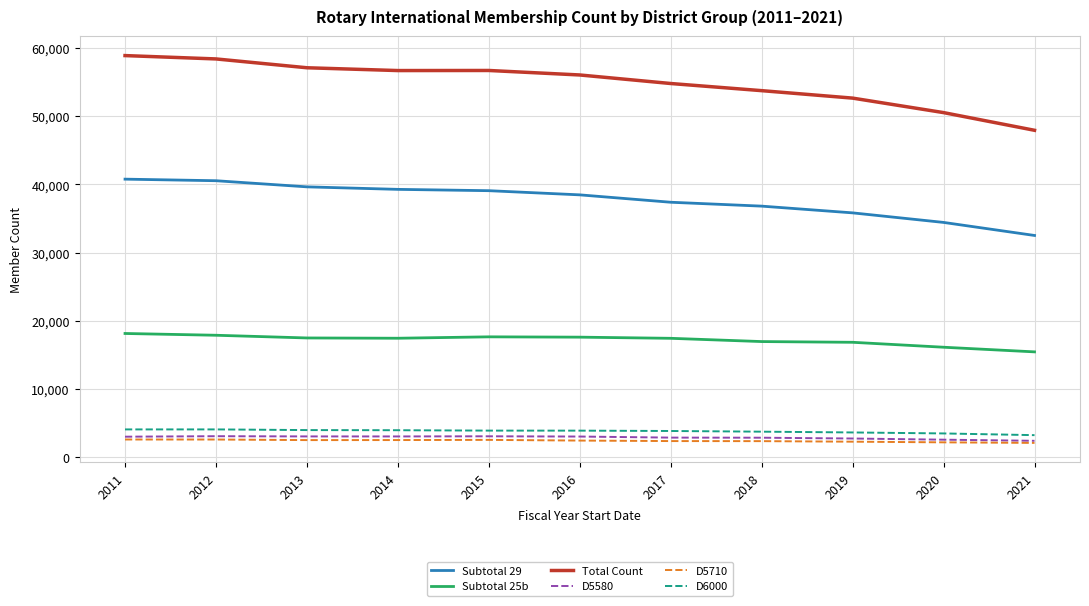

What is the total value across all series at 2017?

118628